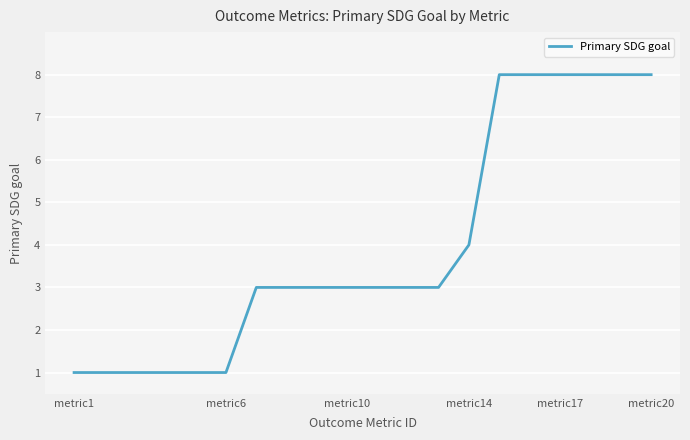

What is the maximum value shown in the chart?

8